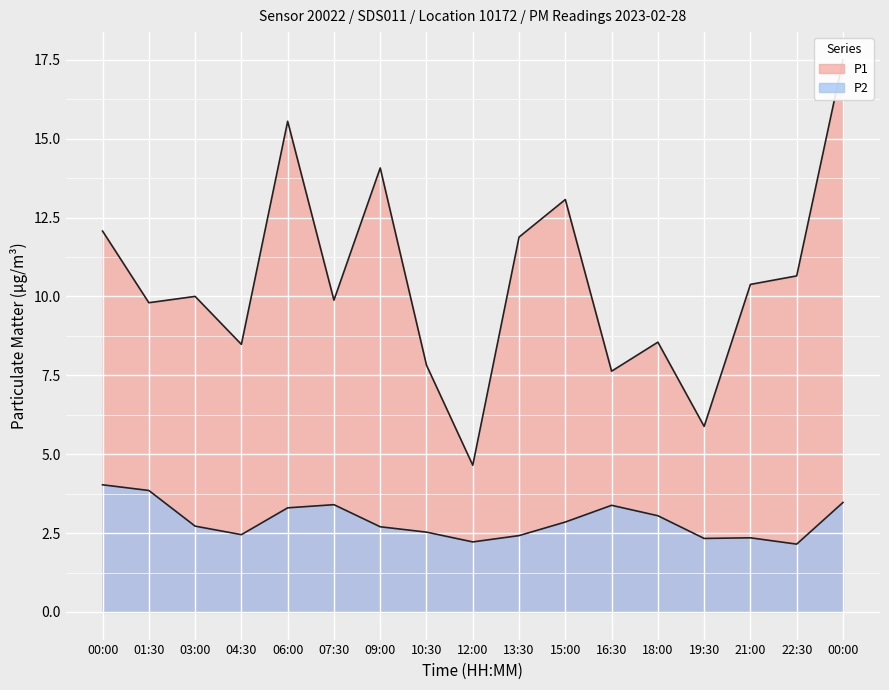

What is the label of the 8th point from the right?

13:30